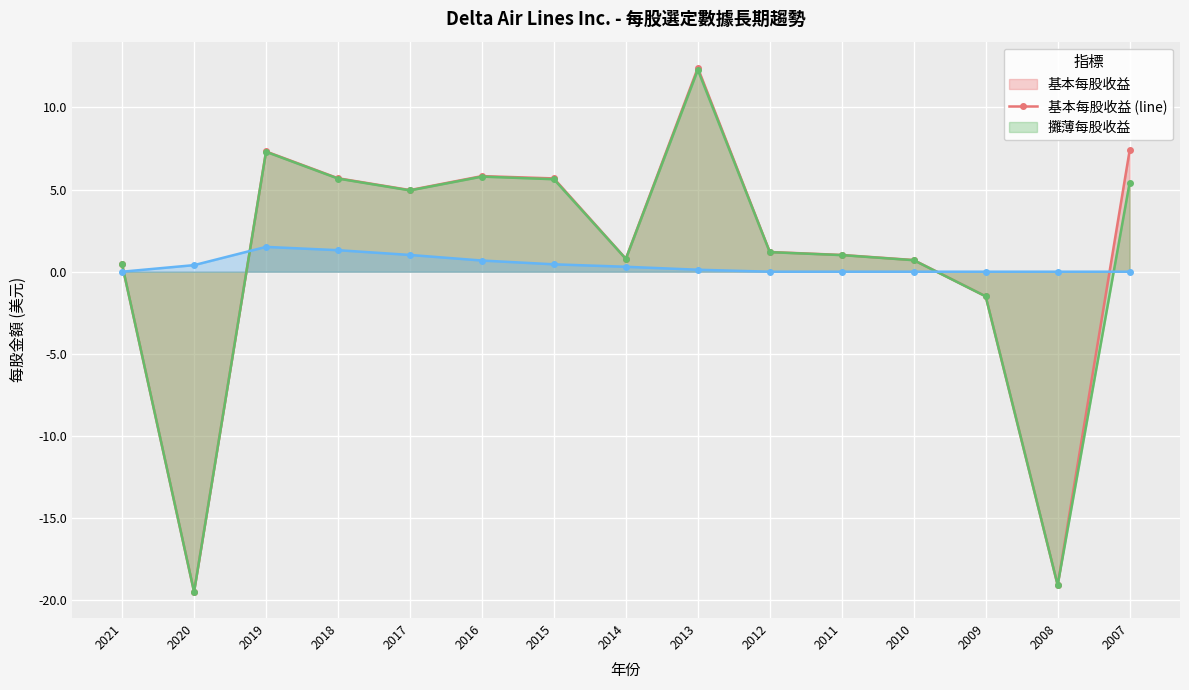

Which series has the largest total across all categories?

基本每股收益 (line)